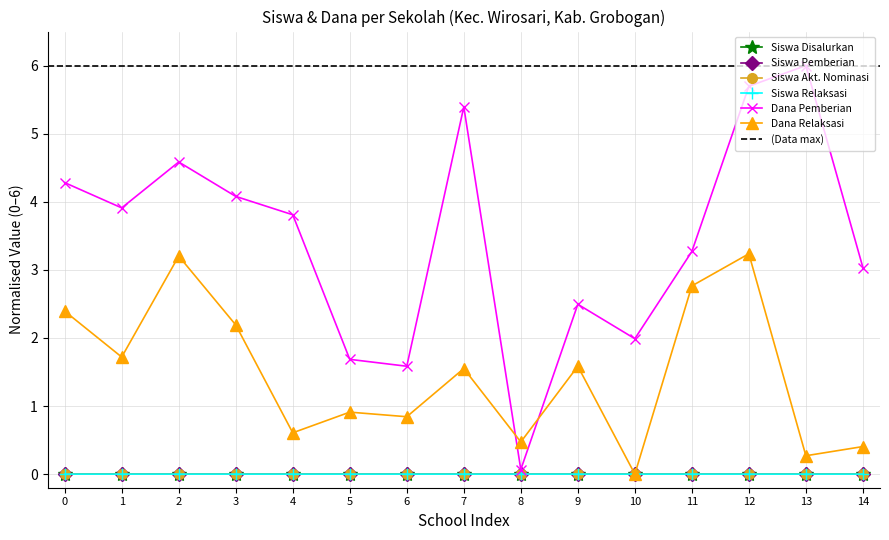

Is the value of Dana Relaksasi at 11 greater than the value of Siswa Akt. Nominasi at 9?

Yes